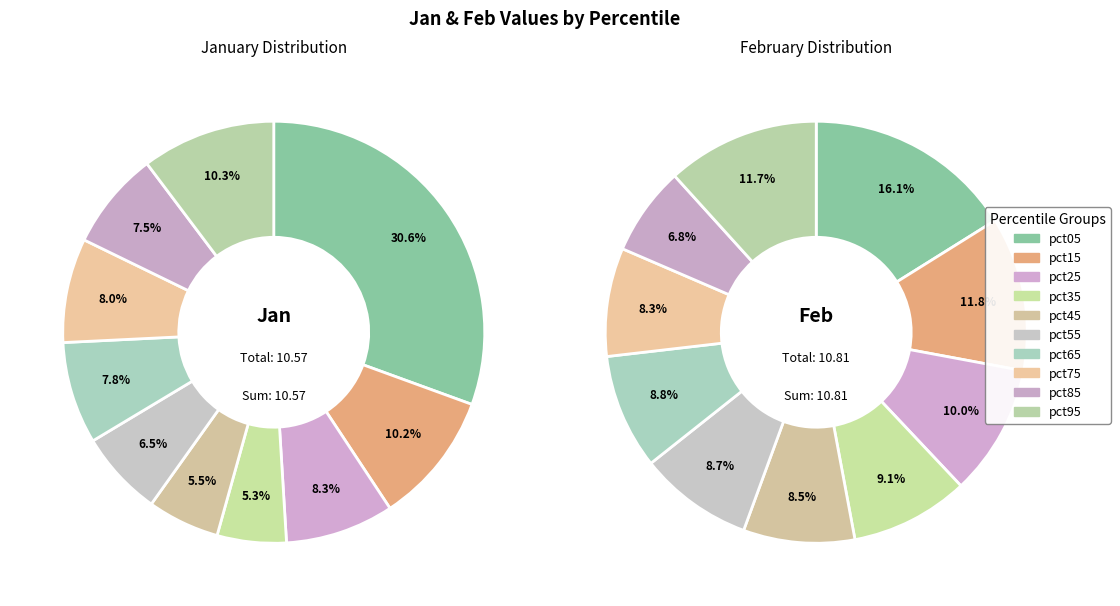

Is it true that 8 is 1% of the pie?

False